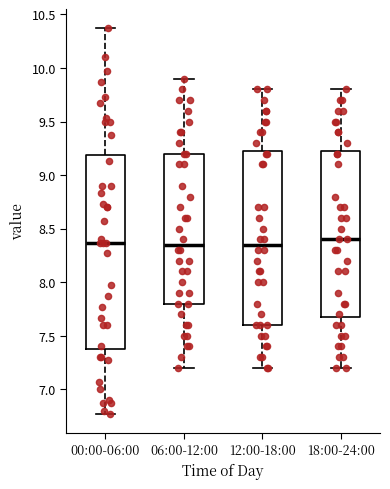

Where does the lower whisker of the box for 00:00-06:00 end on the y-axis? The values are not printed on the chart, so give them approximately, as read against the axis.

6.75